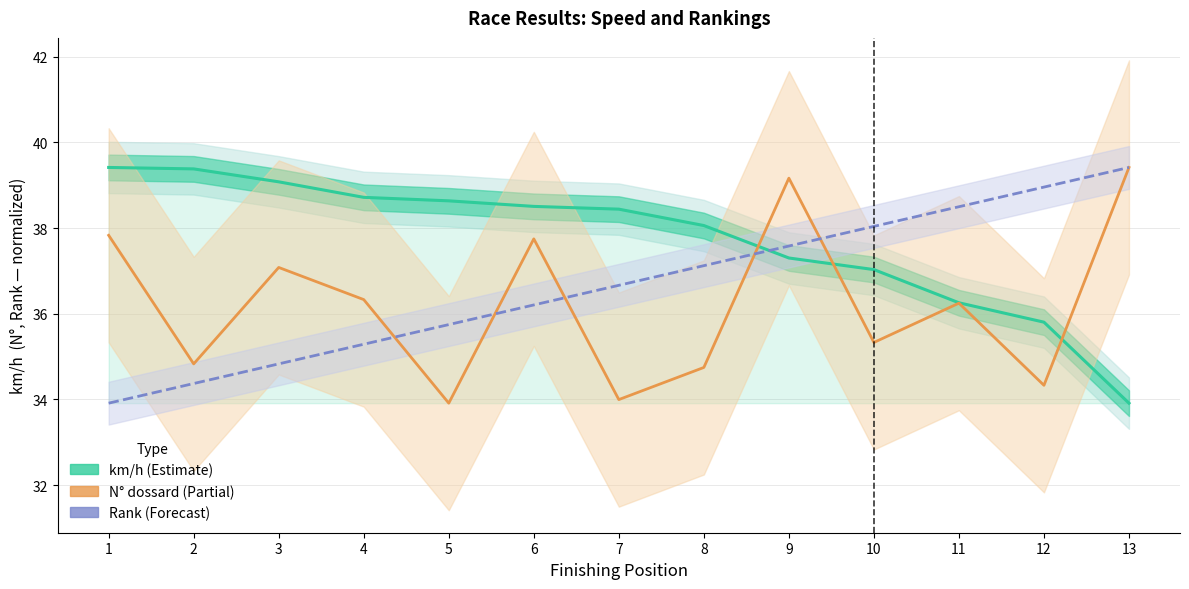

True or false: Rank (scaled) has more than 0 interior local peaks.

False